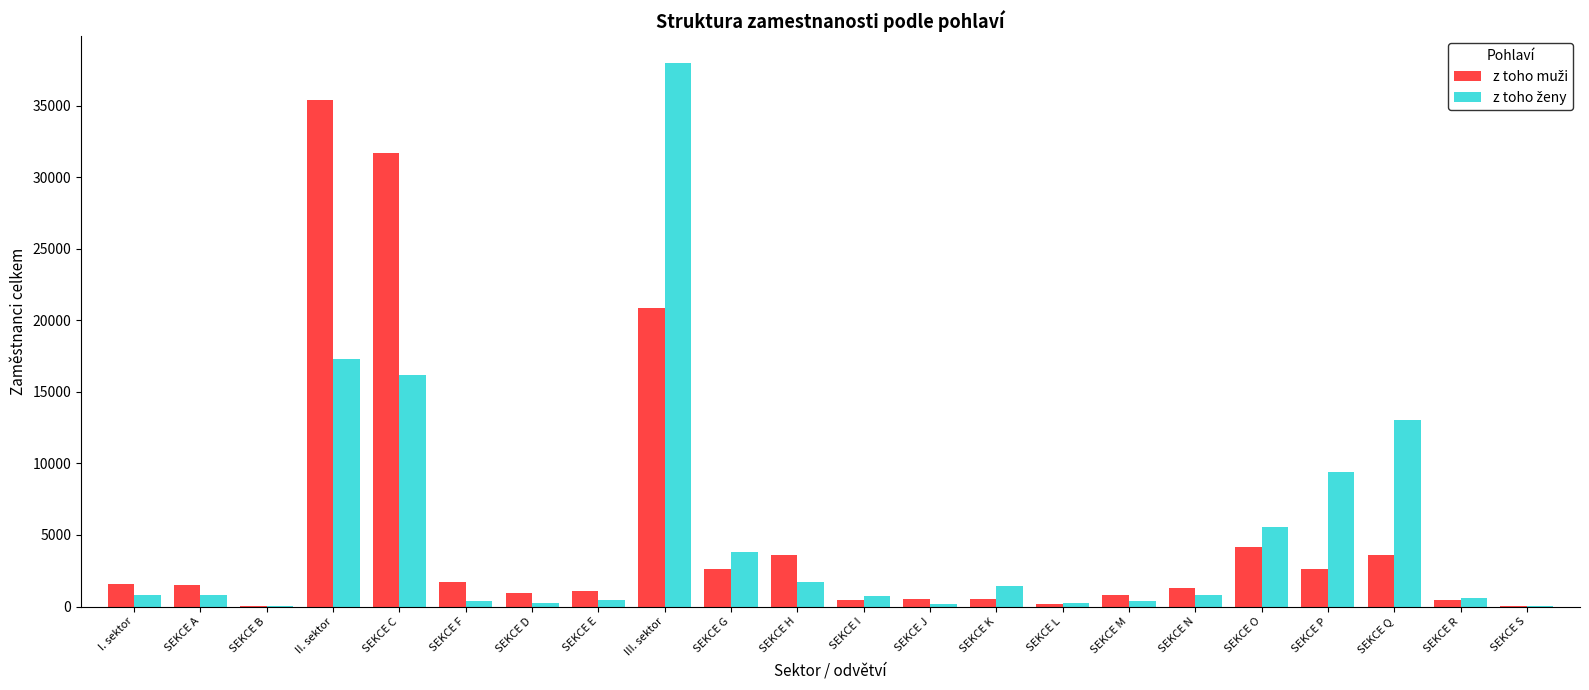

Which category has the highest value across all series?

III. sektor